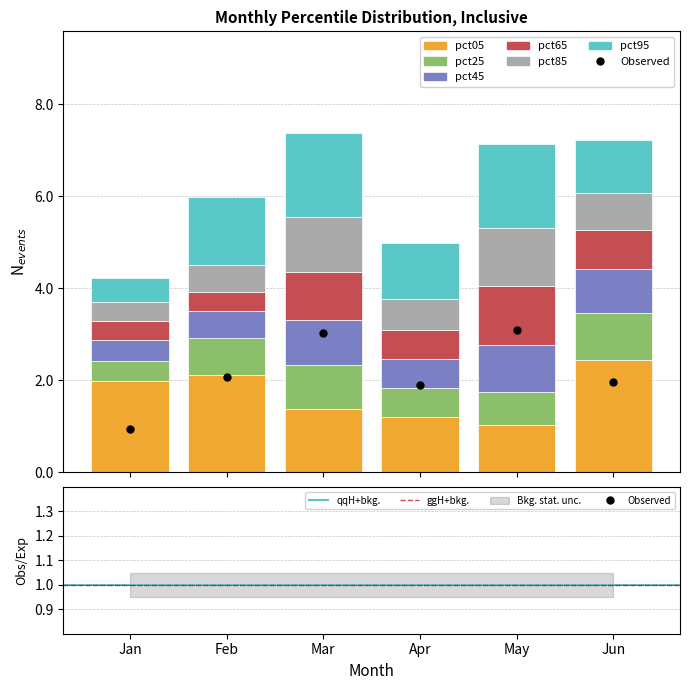

List the labels in order of pct05 value, largest first.

Jun, Feb, Jan, Mar, Apr, May